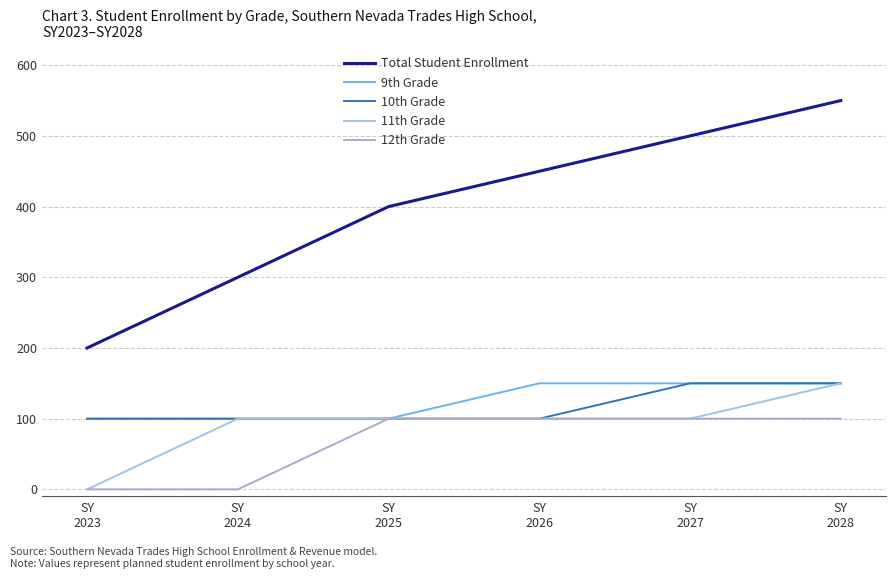

True or false: 10th Grade and 9th Grade cross at least once.

False